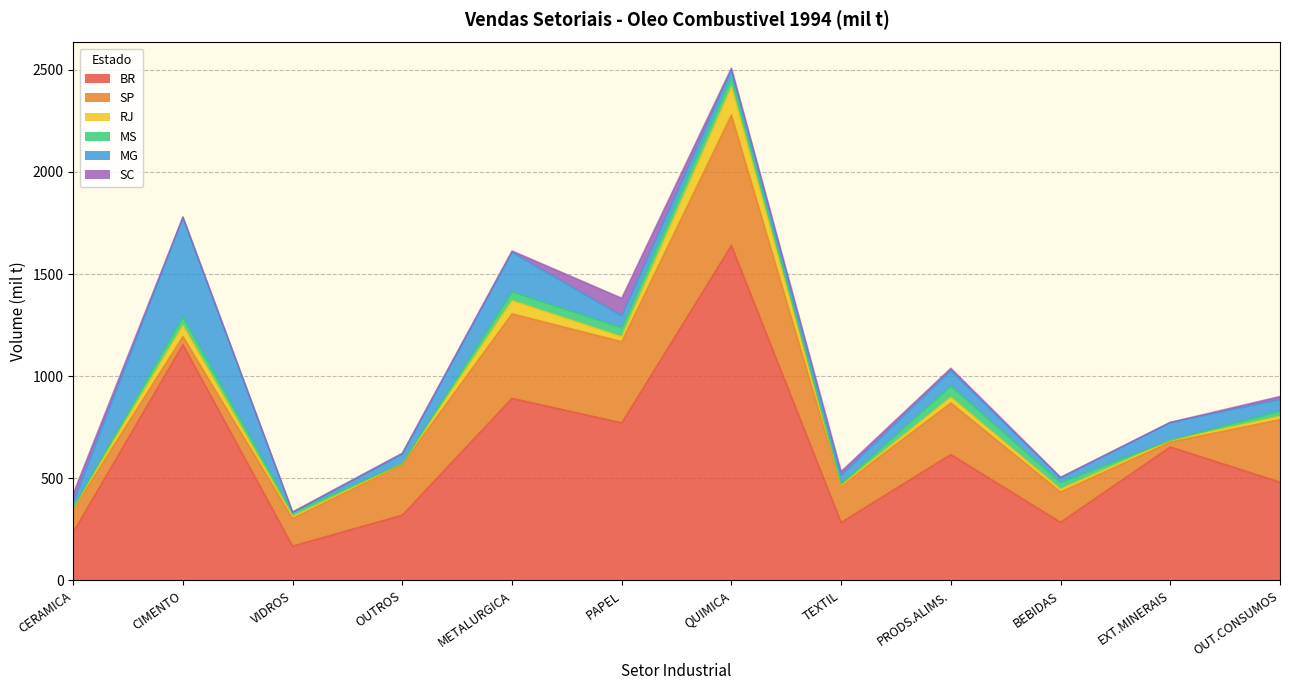

Which label corresponds to the largest value in the chart?

QUIMICA